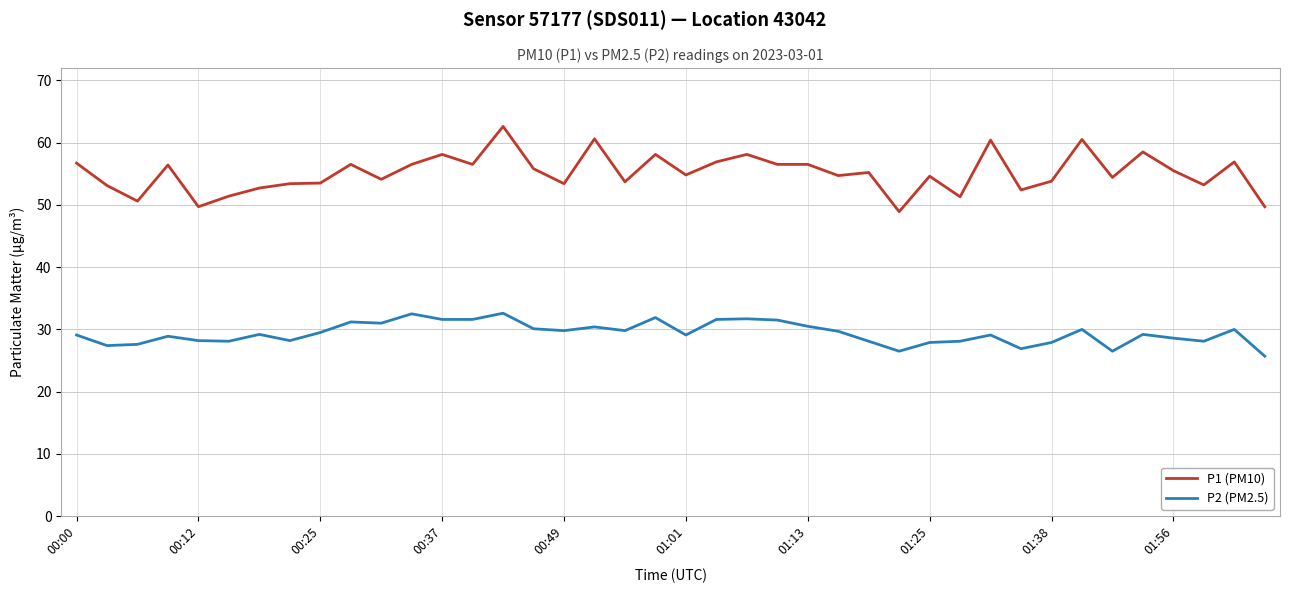

List the series in order of their peak value, highest first.

P1 (PM10), P2 (PM2.5)